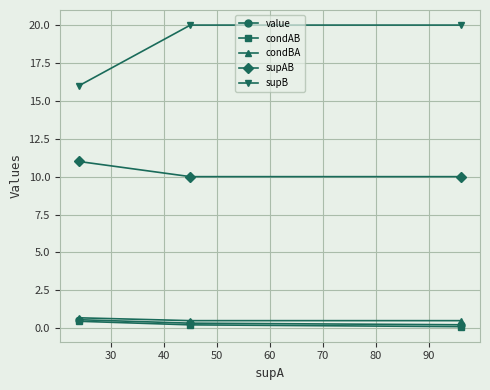

What is the maximum value shown in the chart?

20.0